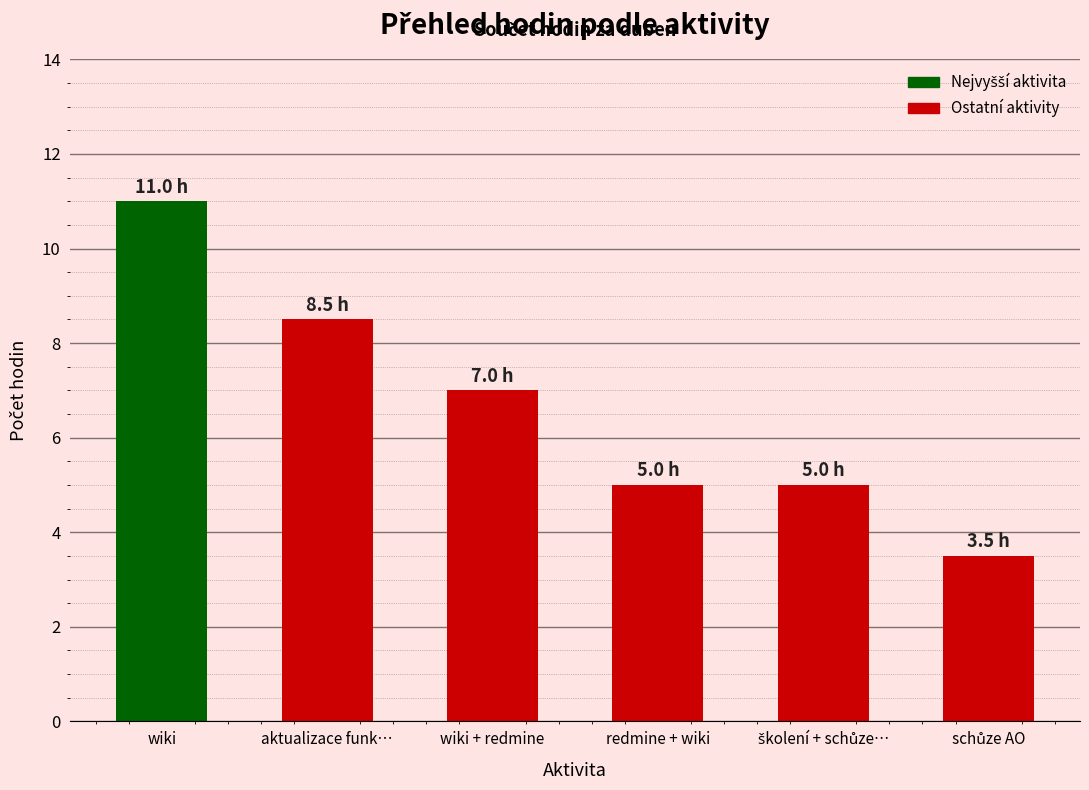

Where does the data first go above 3?

wiki